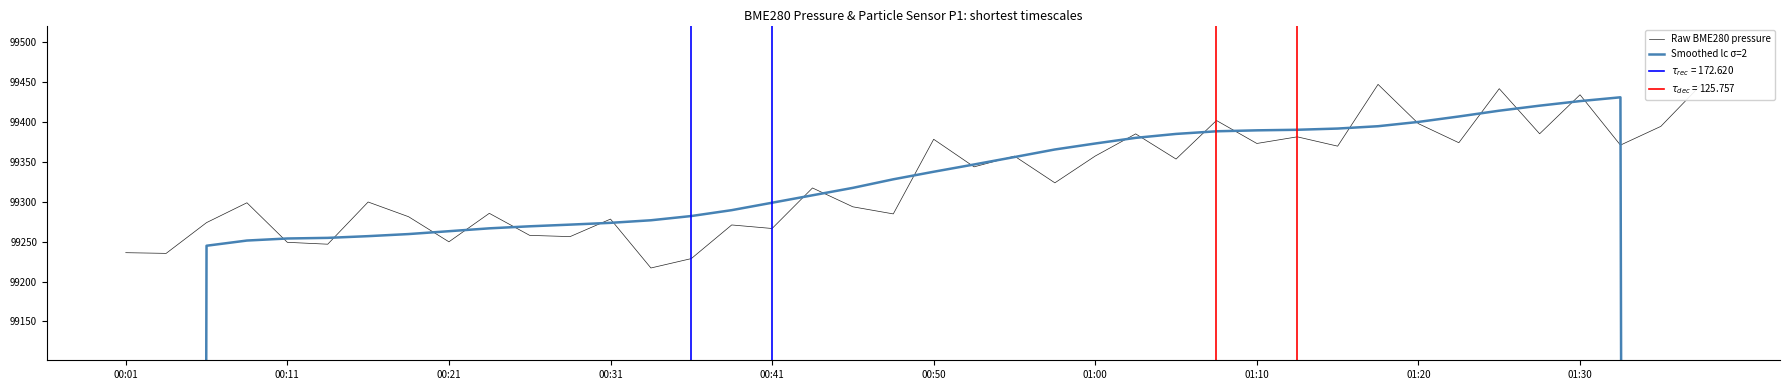

Is it true that Raw BME280 pressure equals 139813.4 at 01:30?

False